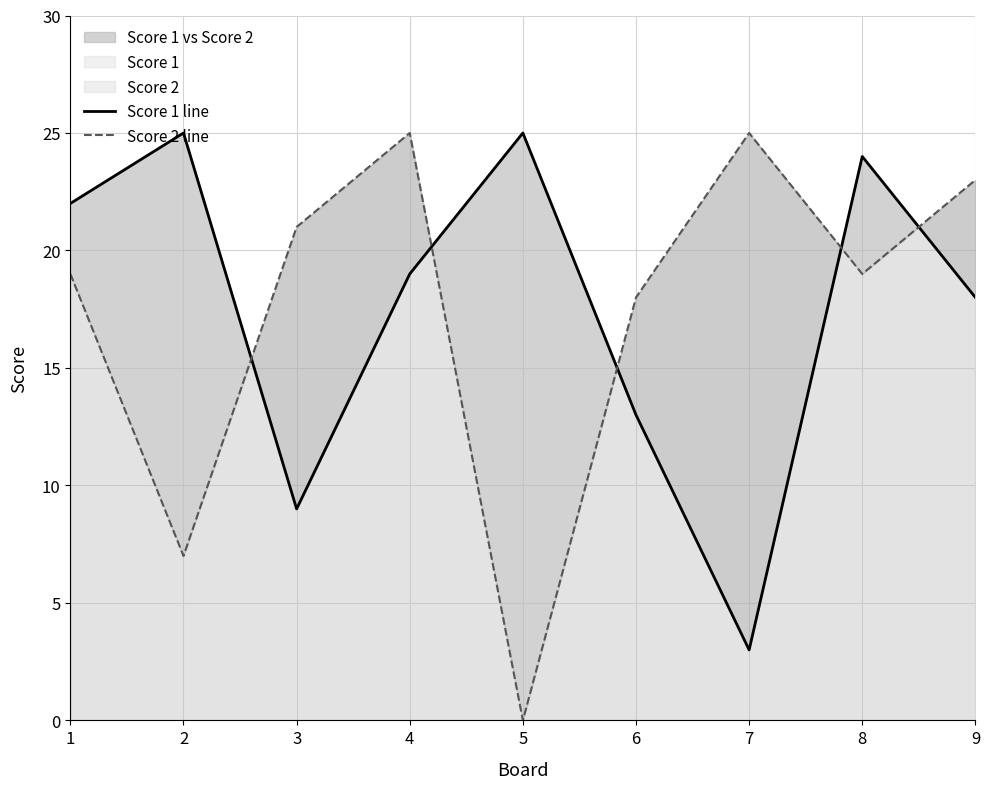

Where do Score 1 line and Score 2 line first cross each other?

2 and 3